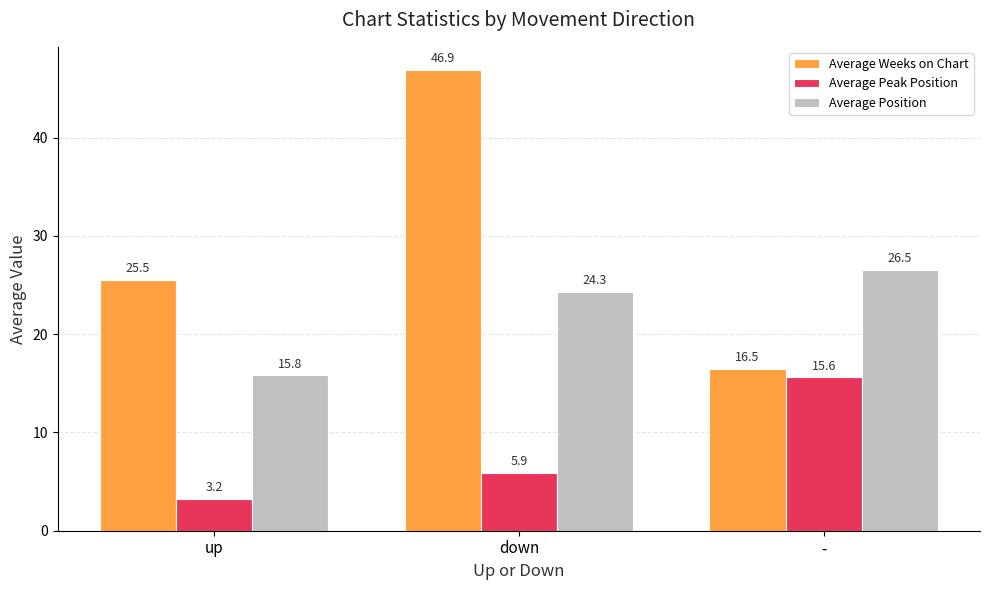

What is the label of the 1st bar from the right?

-